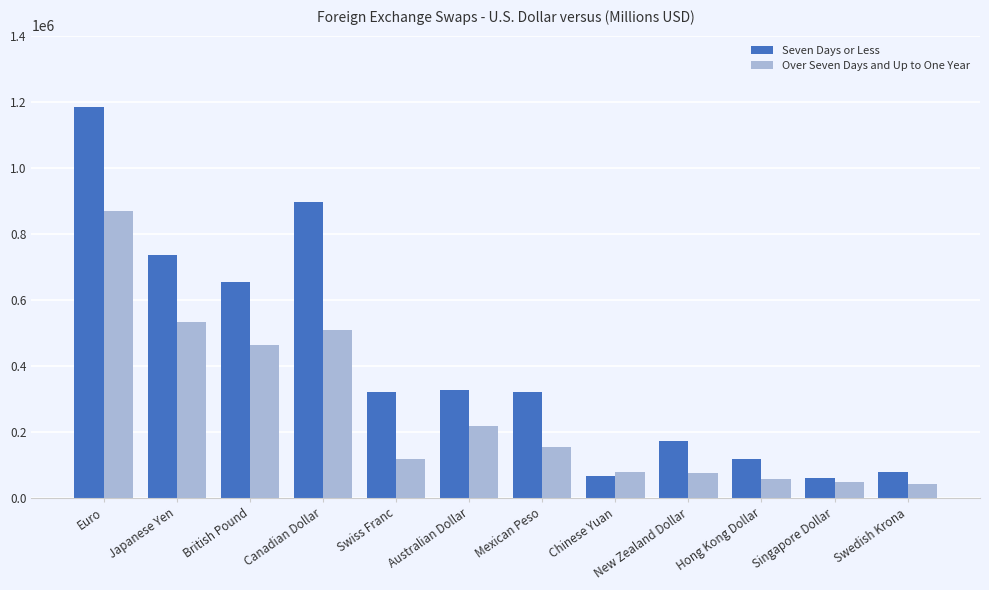

What position from the left is Singapore Dollar?

11